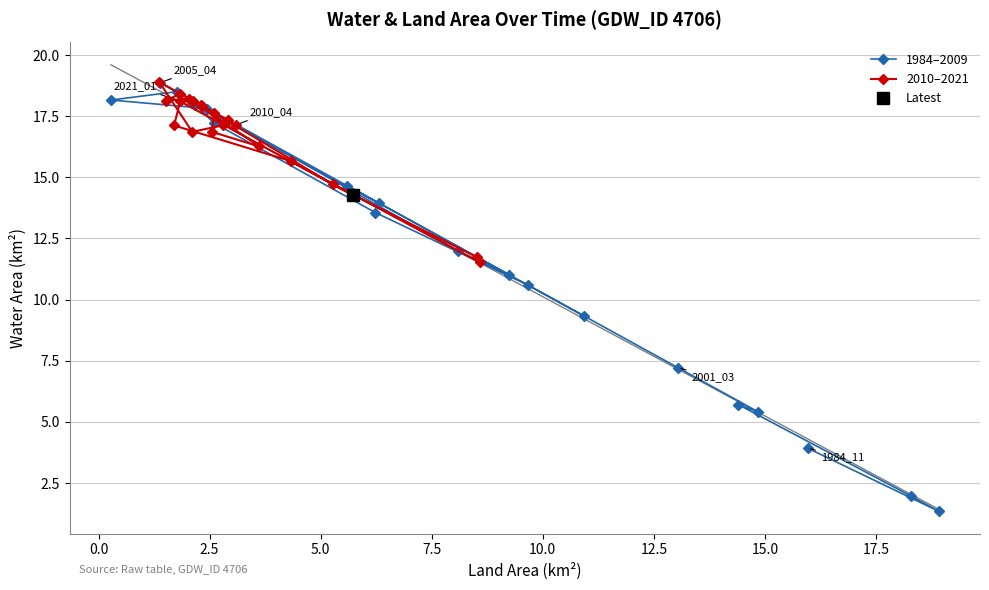

How many lines are shown in the chart?

3